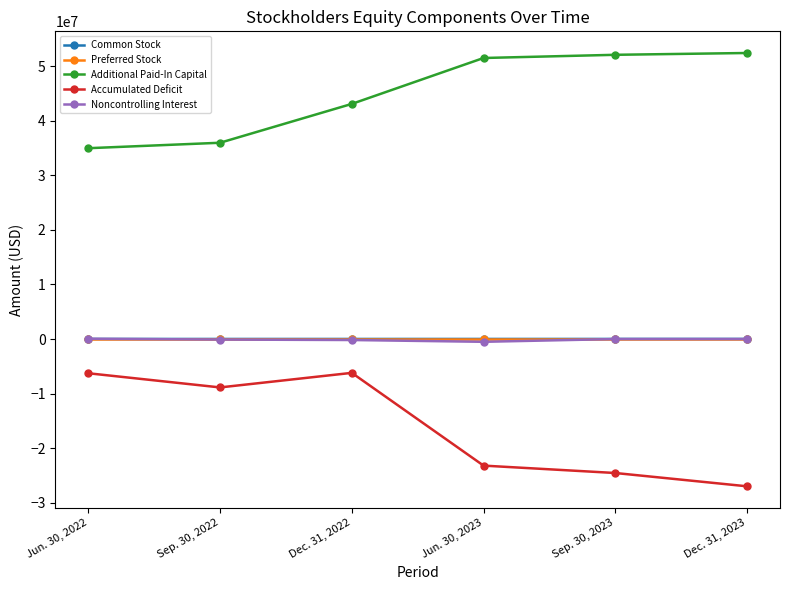

What is the spread (max minus min) of values at Sep. 30, 2023?

76664315